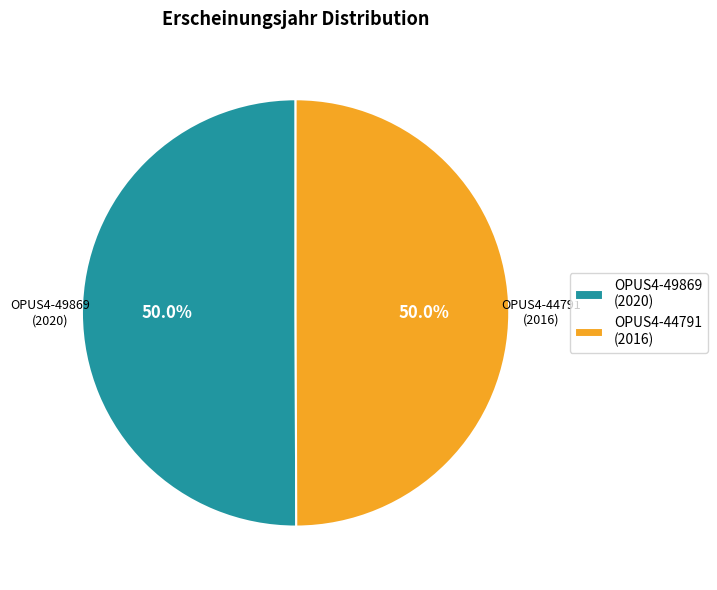

Combined, what portion of the pie is OPUS4-44791 and OPUS4-49869?

100.0%